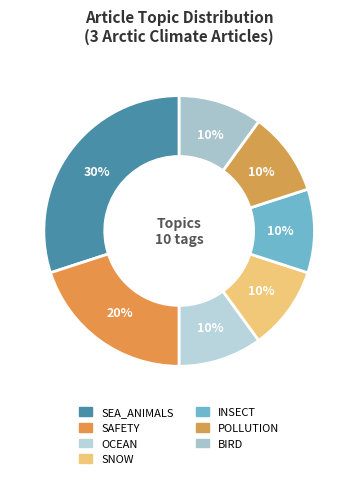

Count the number of slices in the pie.

7